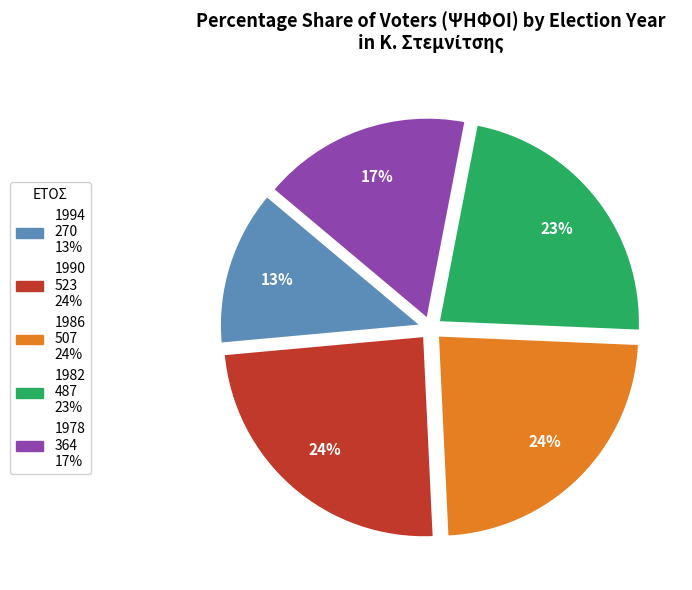

The 1990 slice represents 39% of the pie. True or false?

False